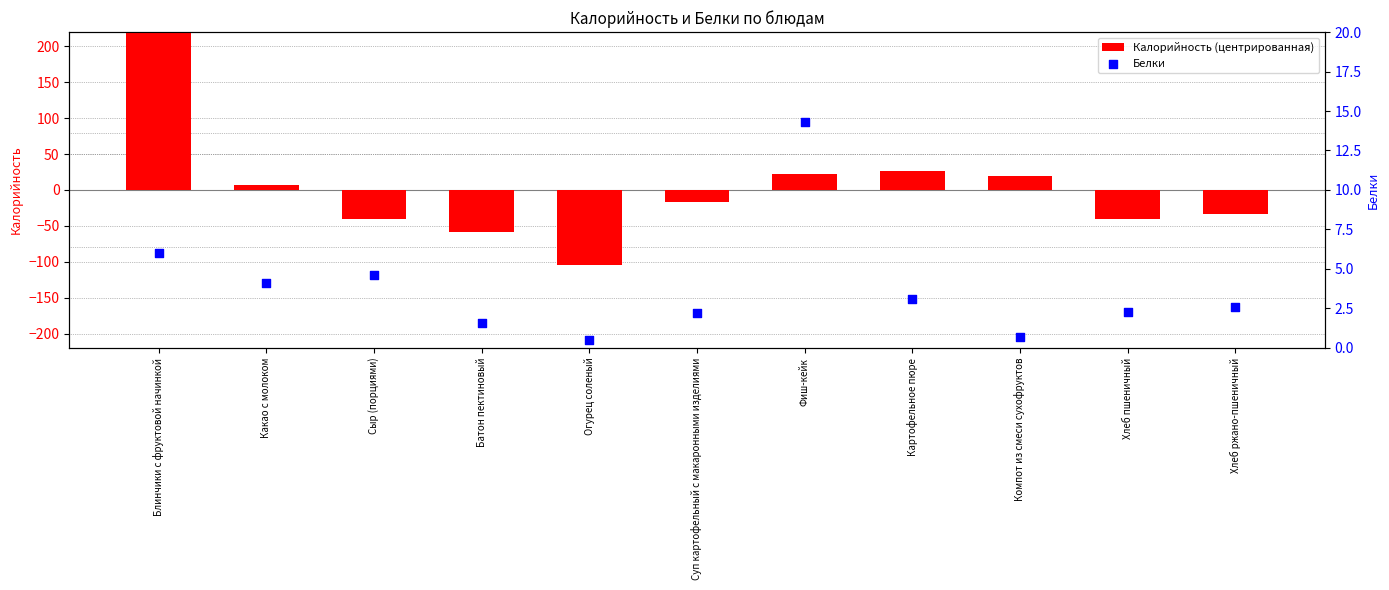

What are all the series names shown in the legend?

Калорийность (центрированная), Белки